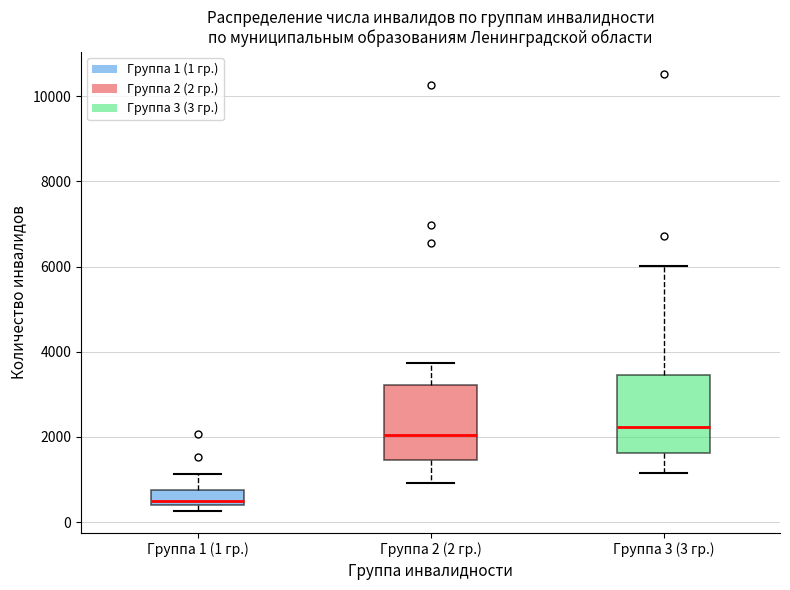

Where does the median line of the box for Группа 3 (3 гр.) sit on the y-axis? The values are not printed on the chart, so give them approximately, as read against the axis.

2200